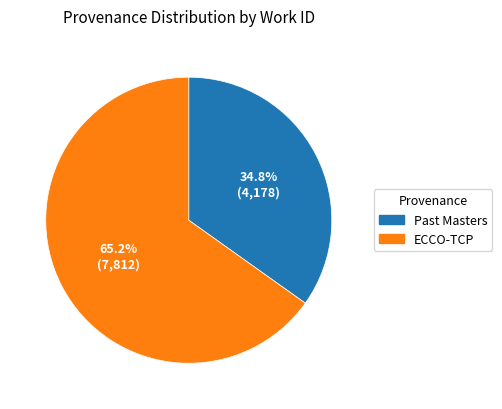

Which category has the biggest portion of the pie?

ECCO-TCP